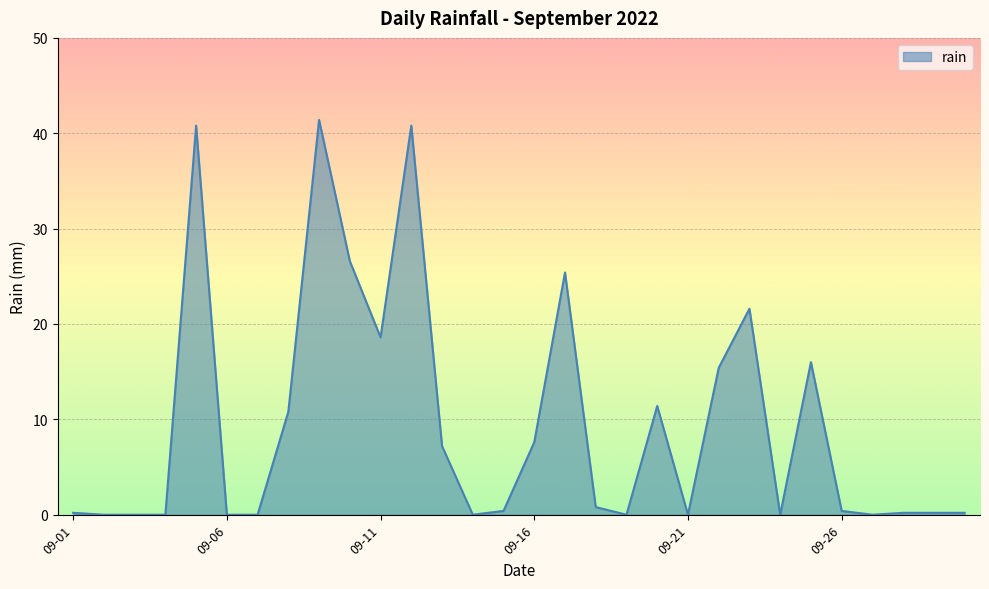

What is the greatest value displayed?

41.4